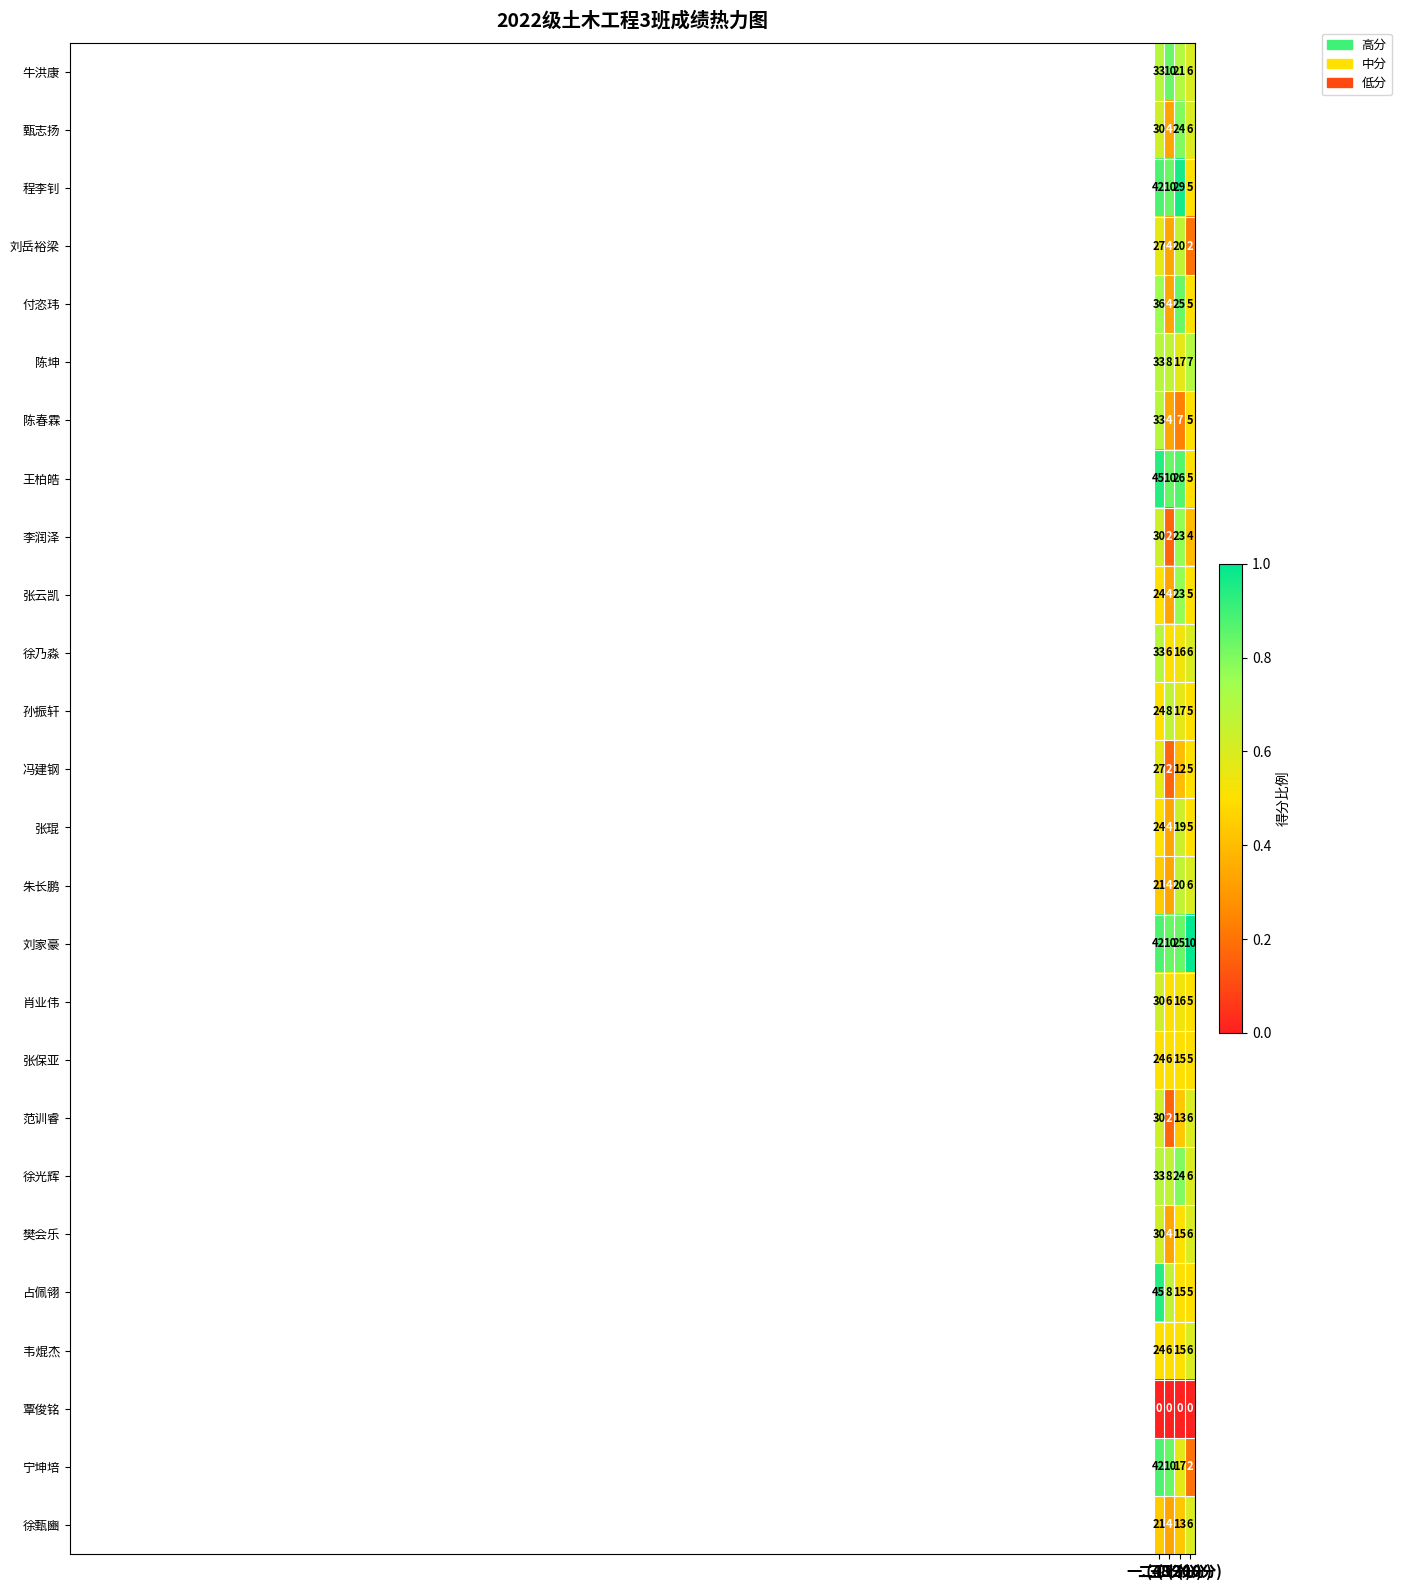

What is the maximum value shown in the chart?

45